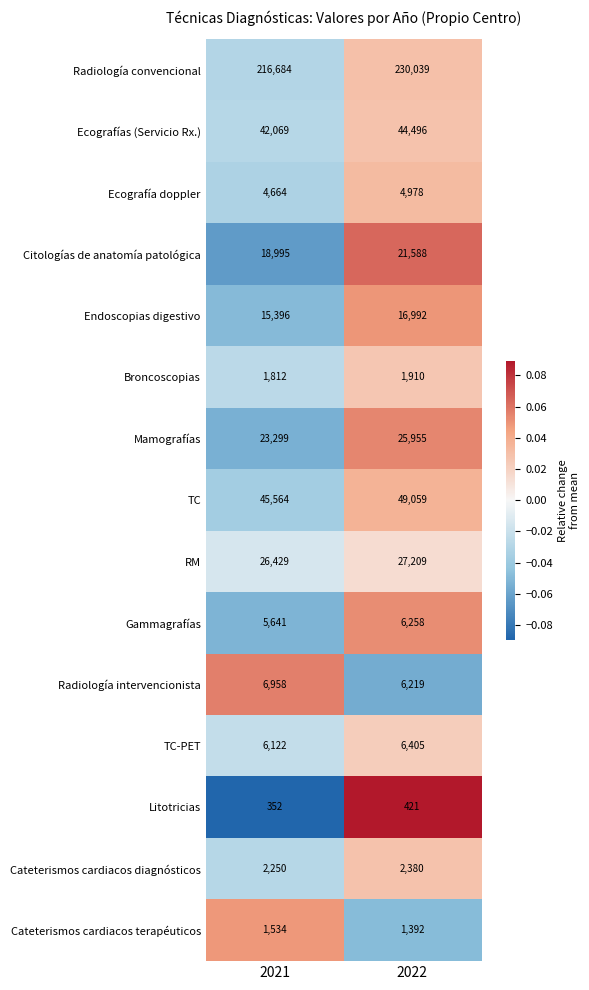

At which category is the sum across all series the highest?

2022